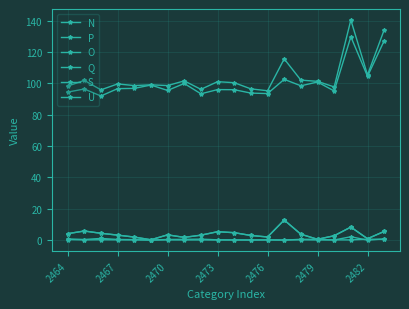

Does the chart have visible grid lines?

Yes